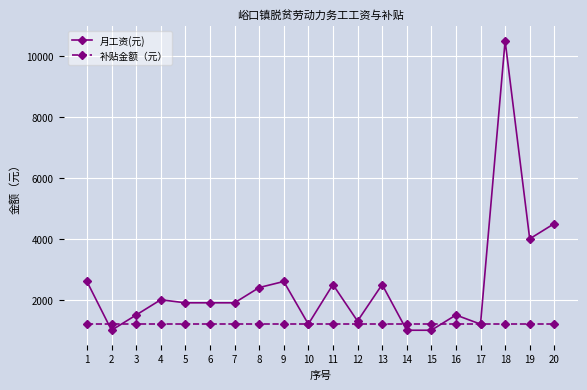

How many categories are shown in the chart?

20